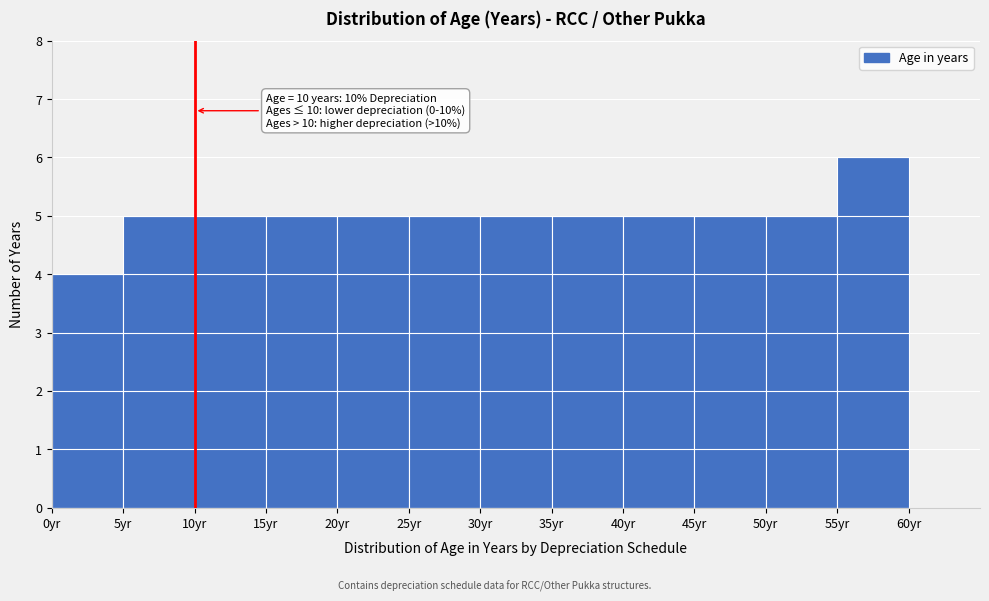

Which range on the x-axis has the tallest bar?

55 to 60